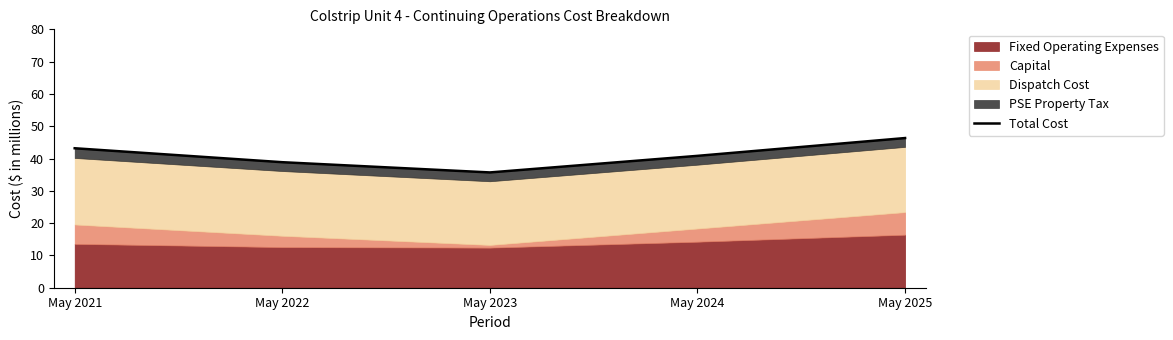

What is the change in value from May 2022 to May 2025?

+7.5